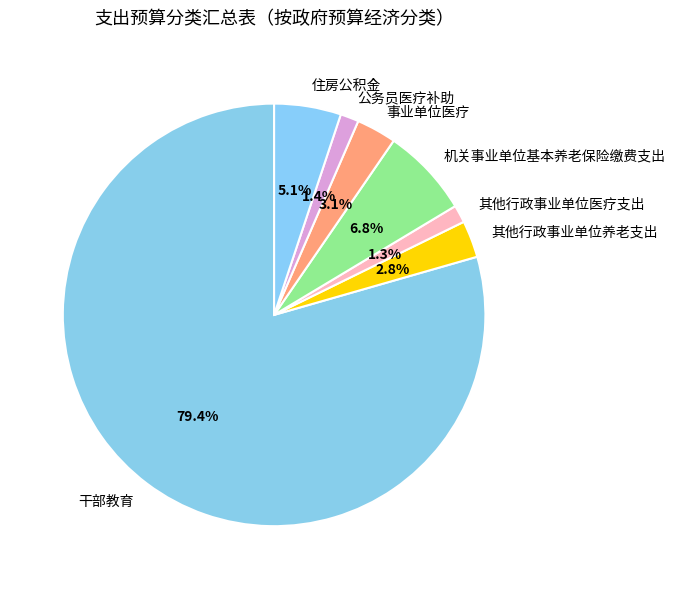

Which category has the biggest portion of the pie?

干部教育